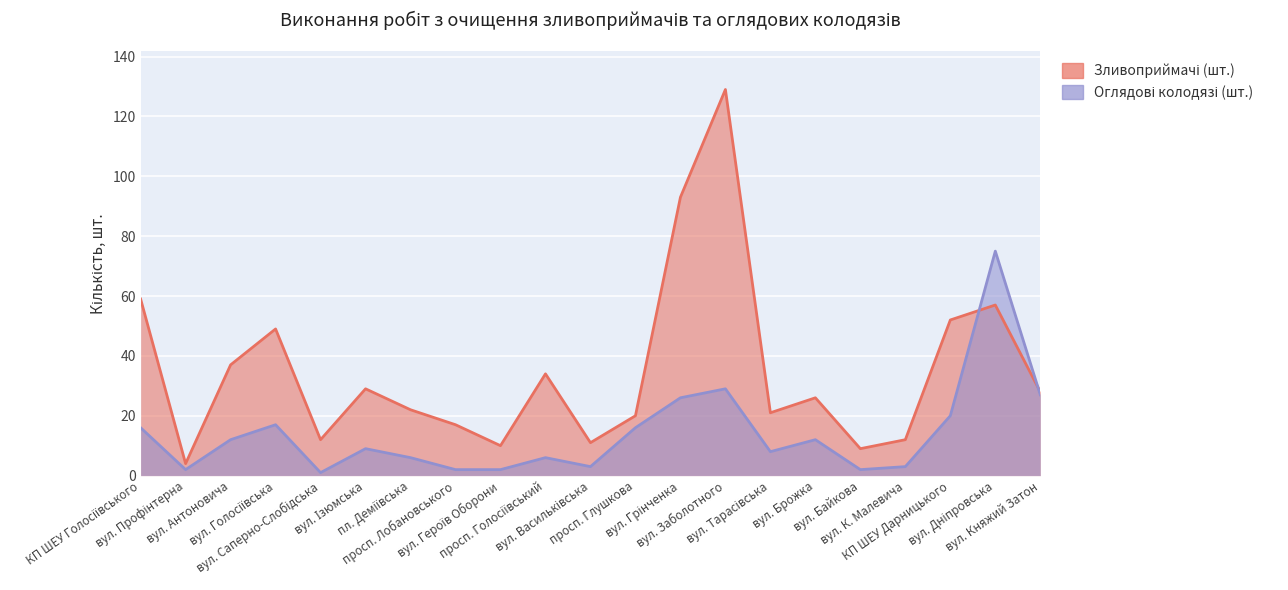

What is the label of the 16th point from the left?

вул. Брожка